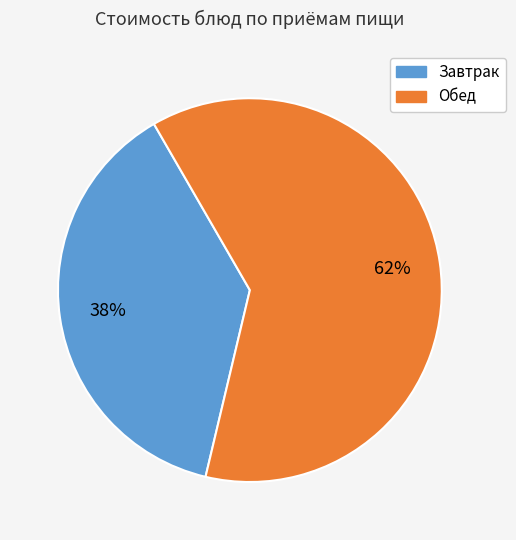

Does any single category account for the majority?

Yes